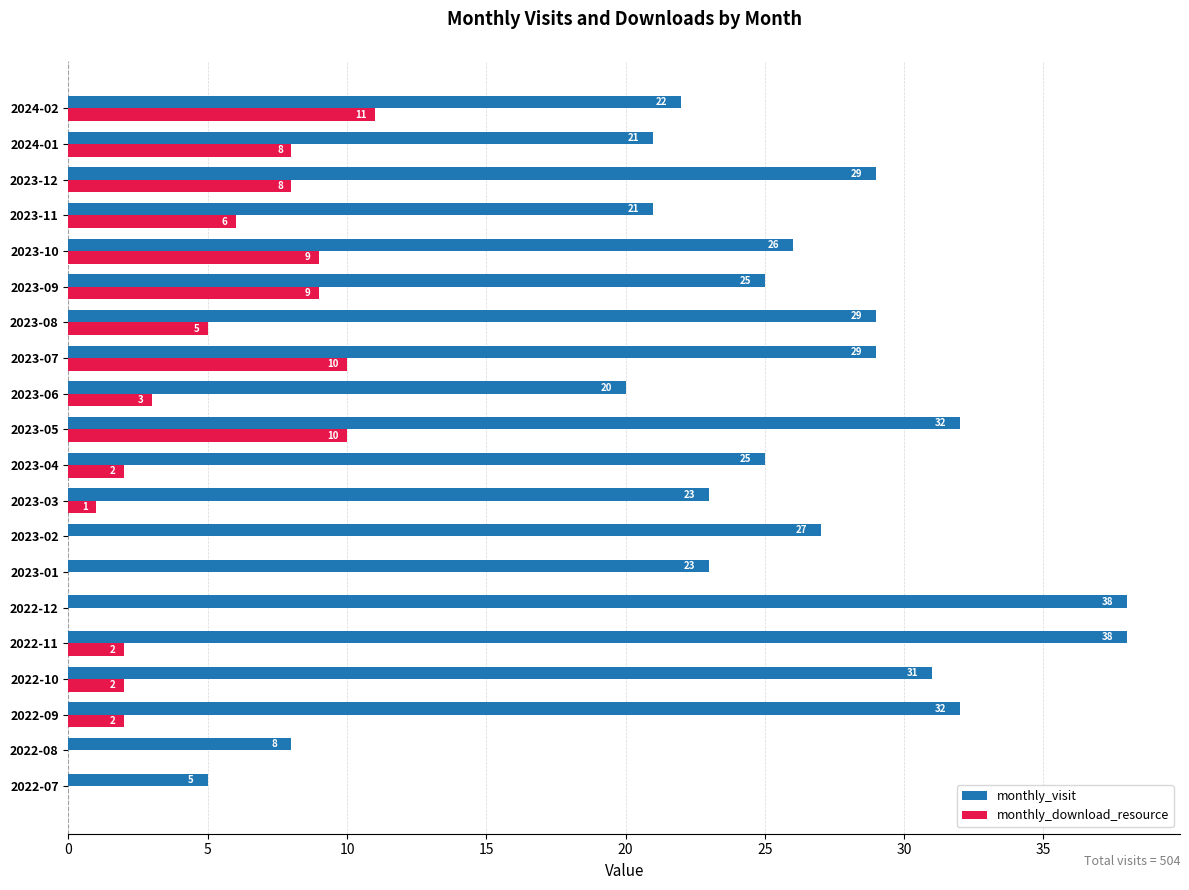

What is the maximum value for monthly_visit?

38